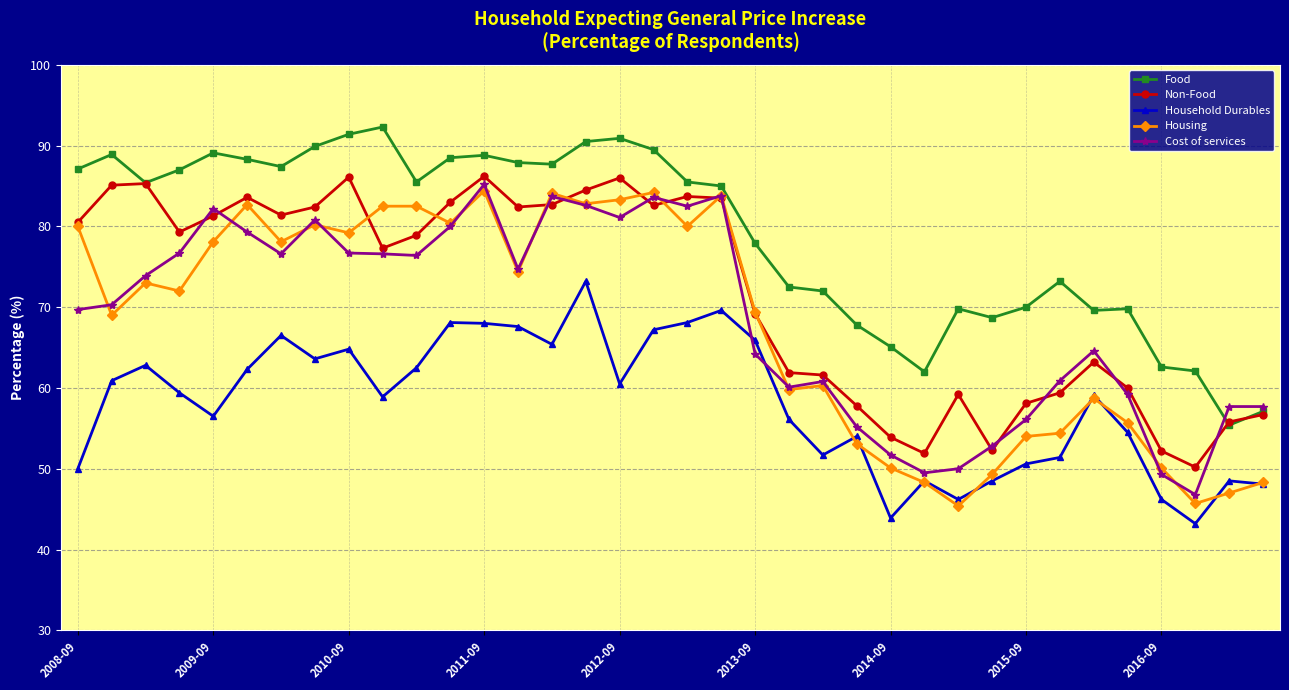

What is the difference between the maximum and minimum values in the Housing series?

39.0